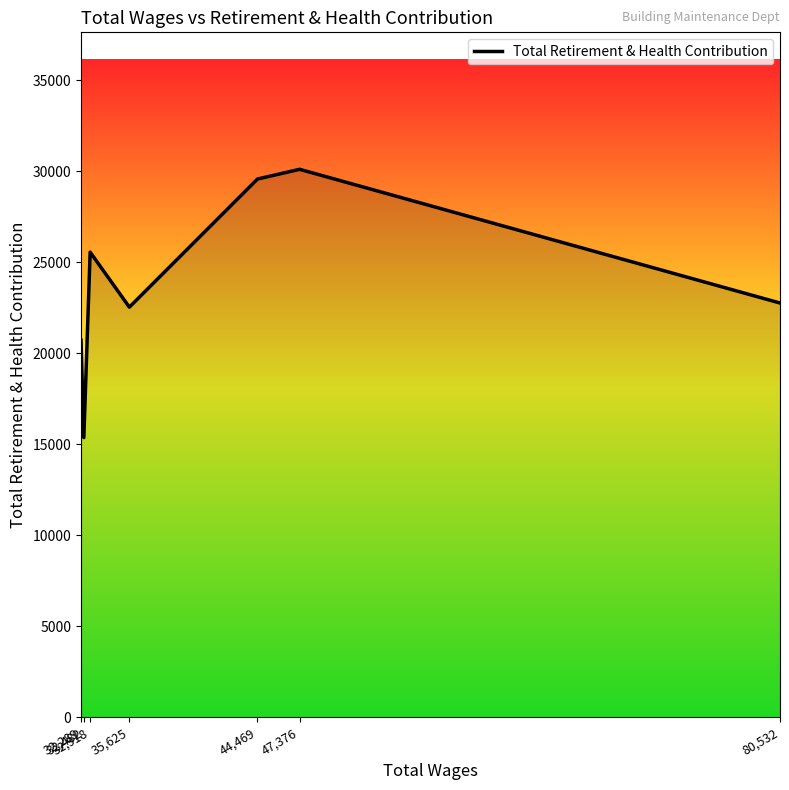

Where is the first local minimum?

32,482